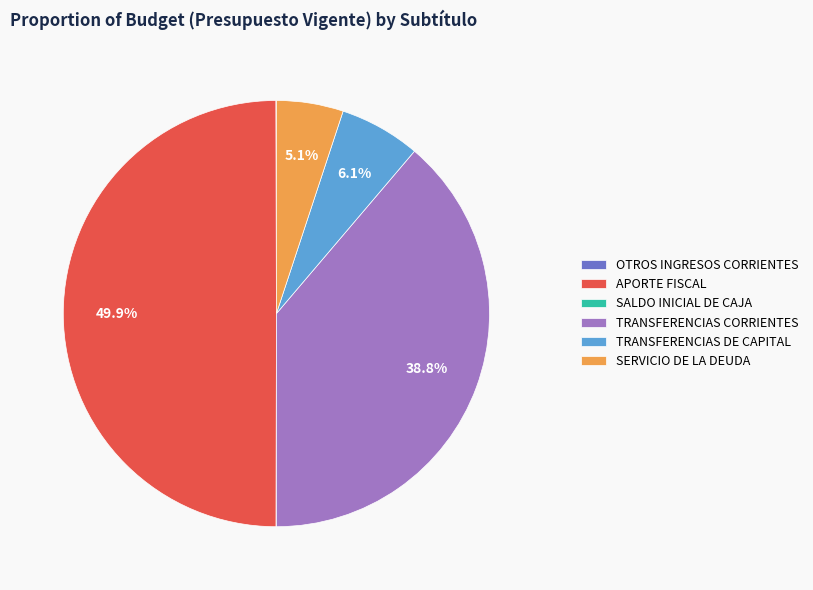

What portion of the pie excludes TRANSFERENCIAS DE CAPITAL?

93.9%